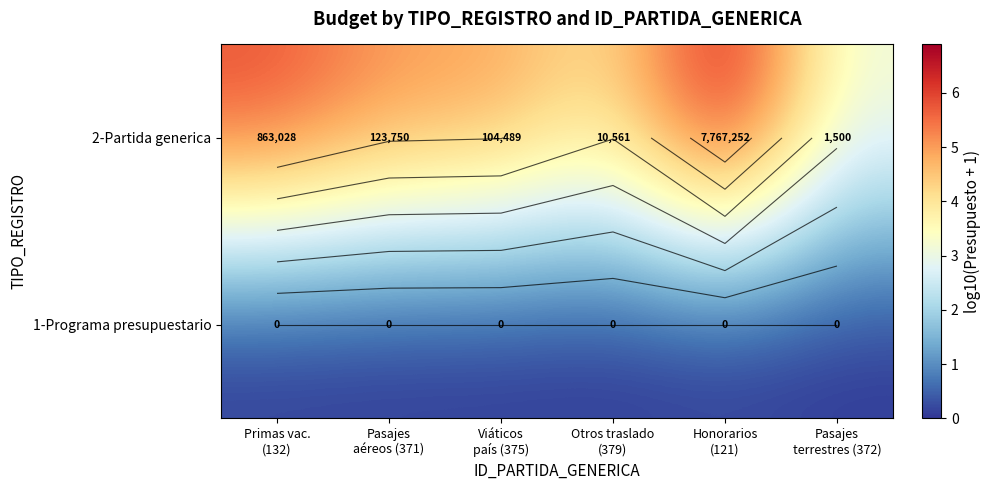

Rank the series by their average value, from lowest to highest.

1-Programa presupuestario, 2-Partida generica